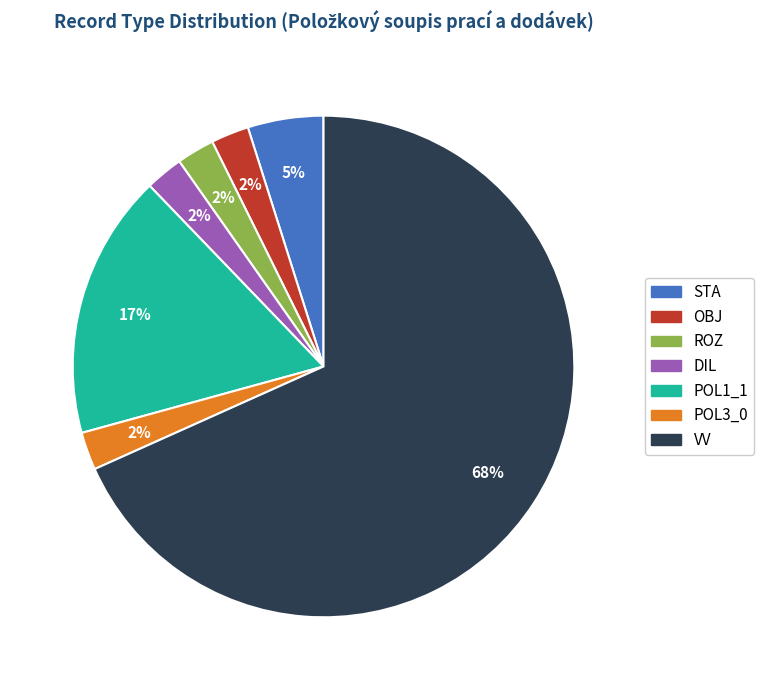

What is the largest slice in the pie chart?

VV